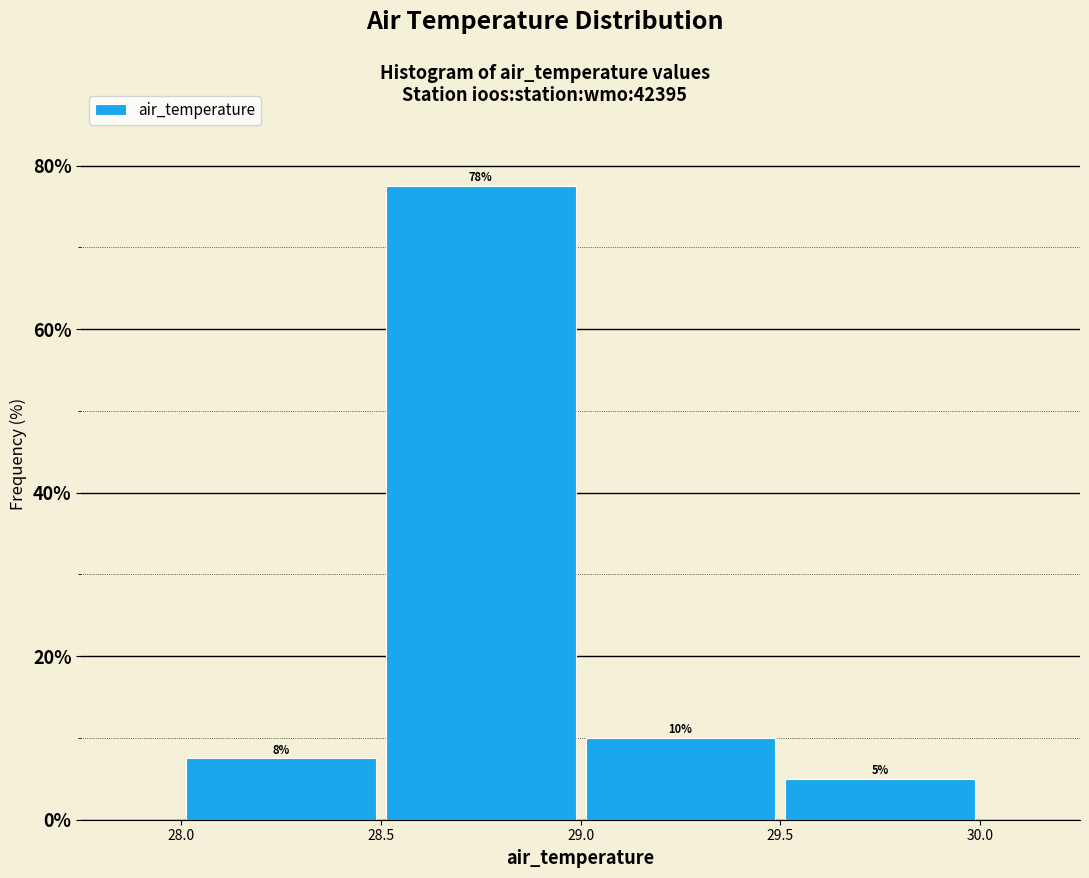

Over which range of the x-axis is the bar tallest?

28.5 to 29.0